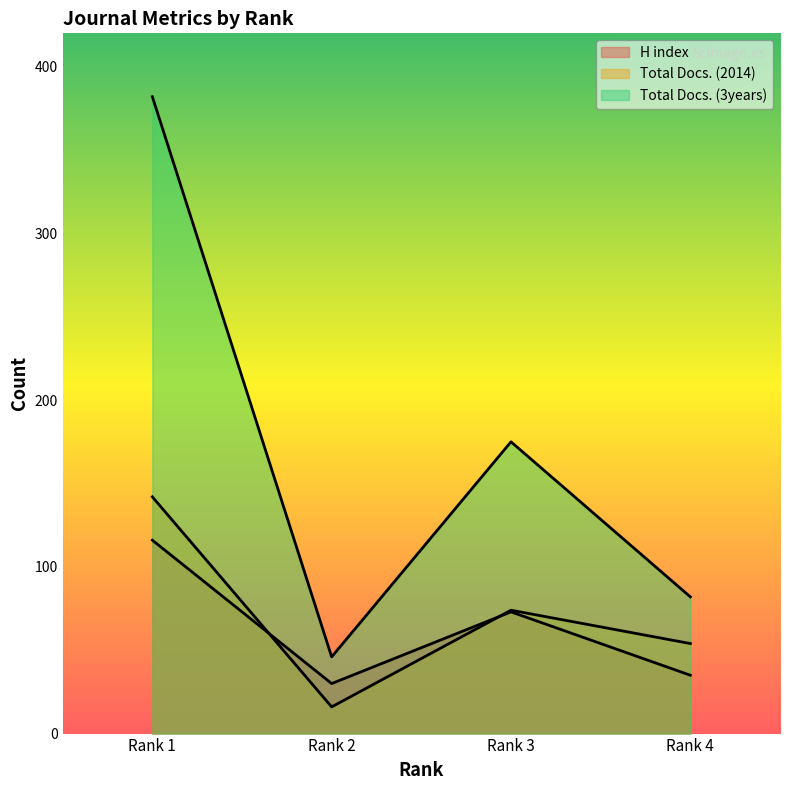

Between Rank 2 and Rank 3, which series saw the biggest shift?

Total Docs. (3years)